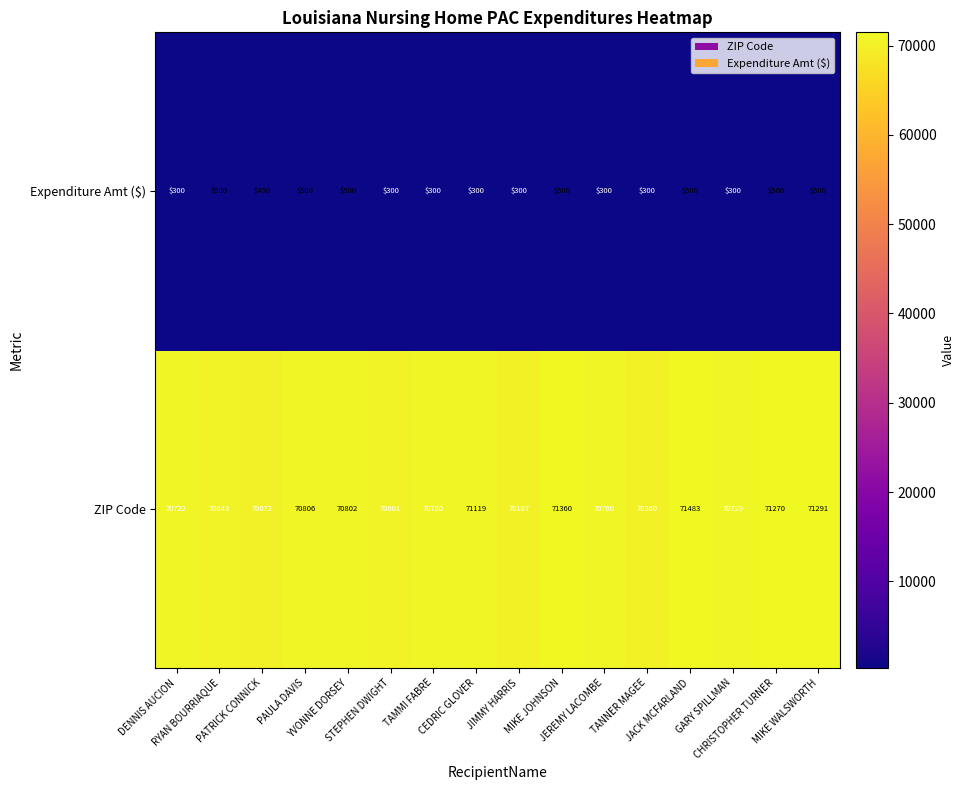

What is the highest value of the Expenditure Amt ($) series?

500